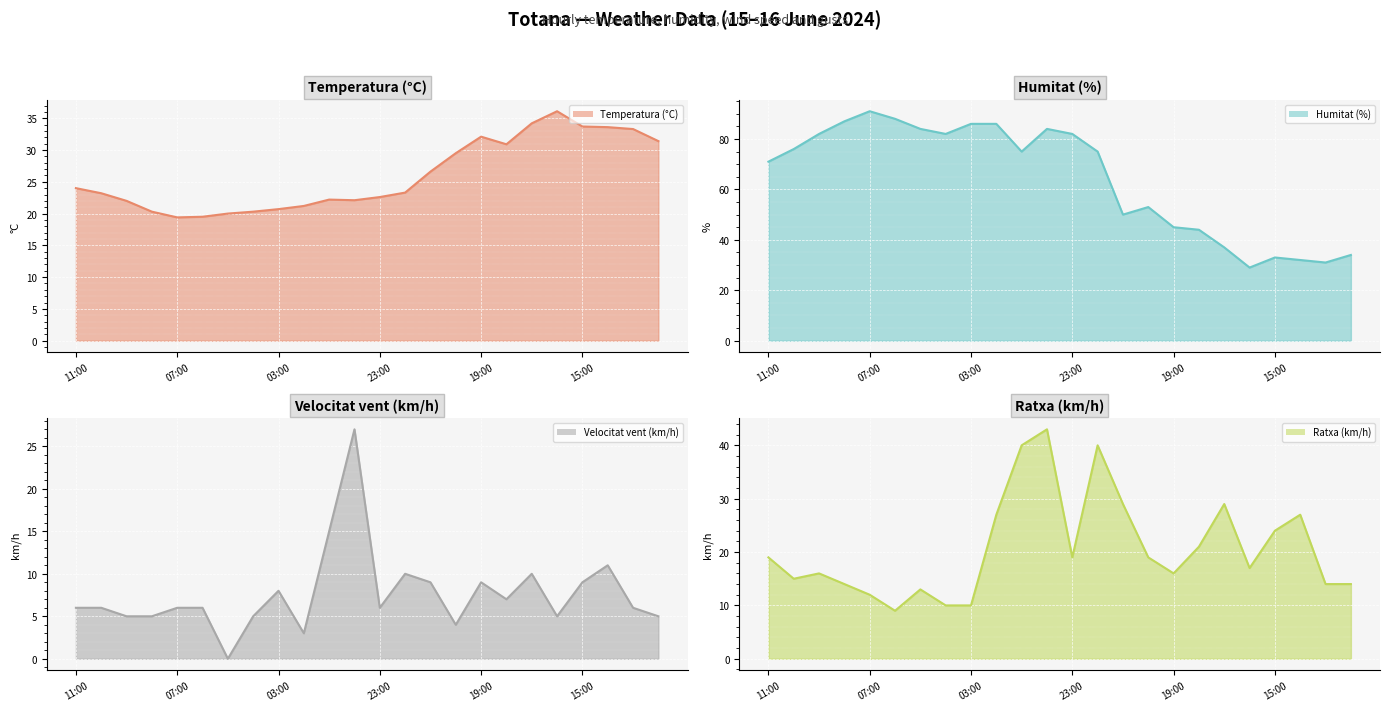

The Velocitat vent (km/h) (line) series shows 8.1 at 23. True or false?

False